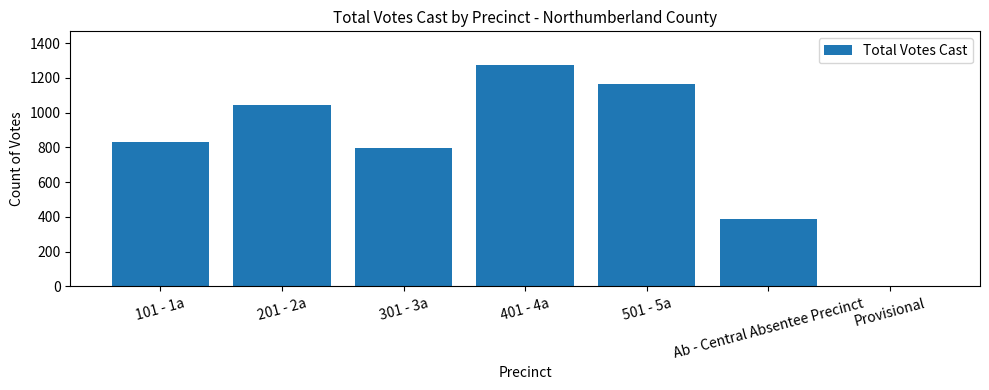

Is it true that the value at Ab - Central Absentee Precinct is 386?

True